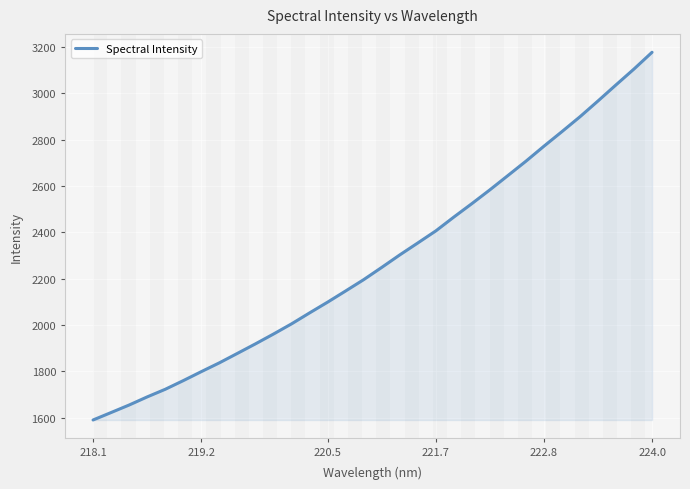

What is the minimum value shown in the chart?

1590.4